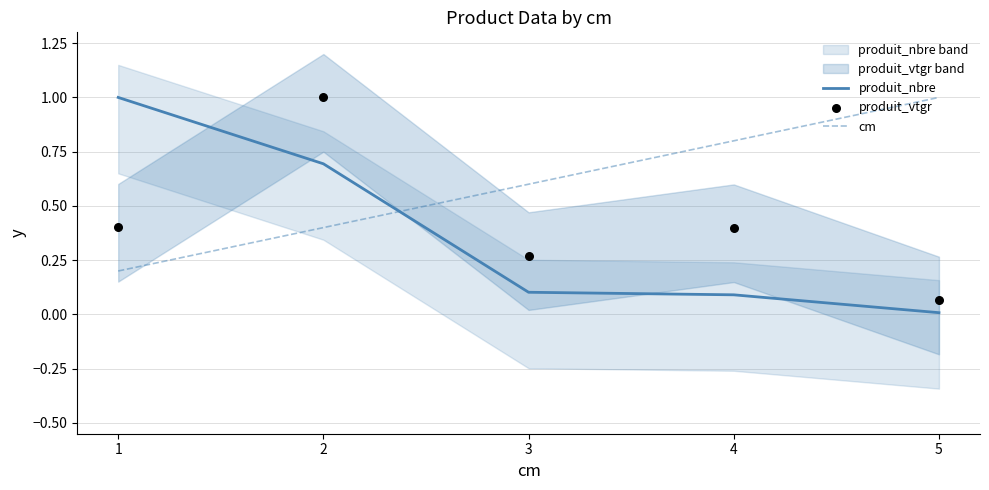

What are all the series names shown in the legend?

produit_nbre, cm, produit_vtgr